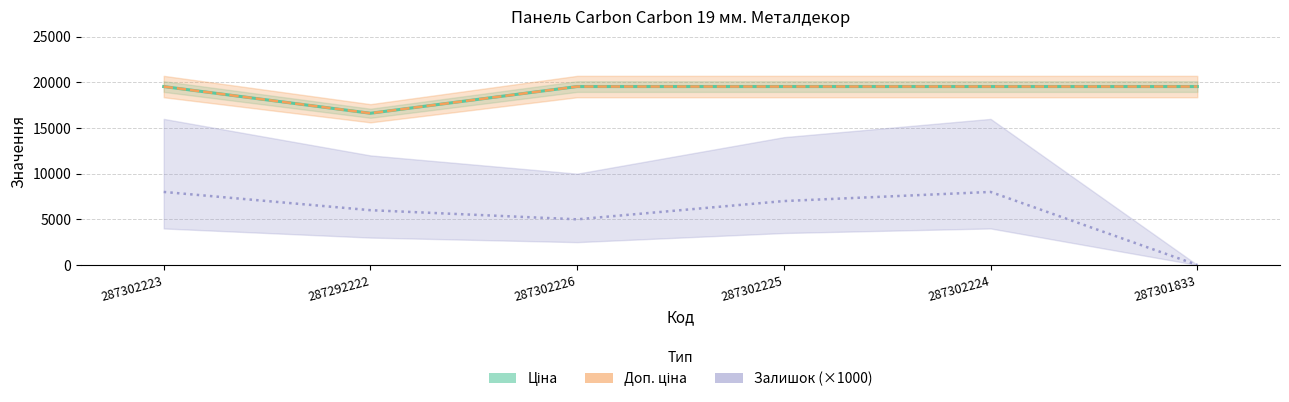

What are all the series names shown in the legend?

Ціна, Доп. ціна, Залишок (×1000)